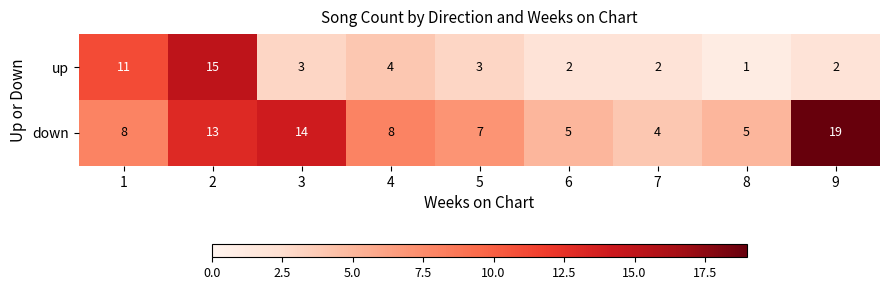

At which category is the sum across all series the highest?

2